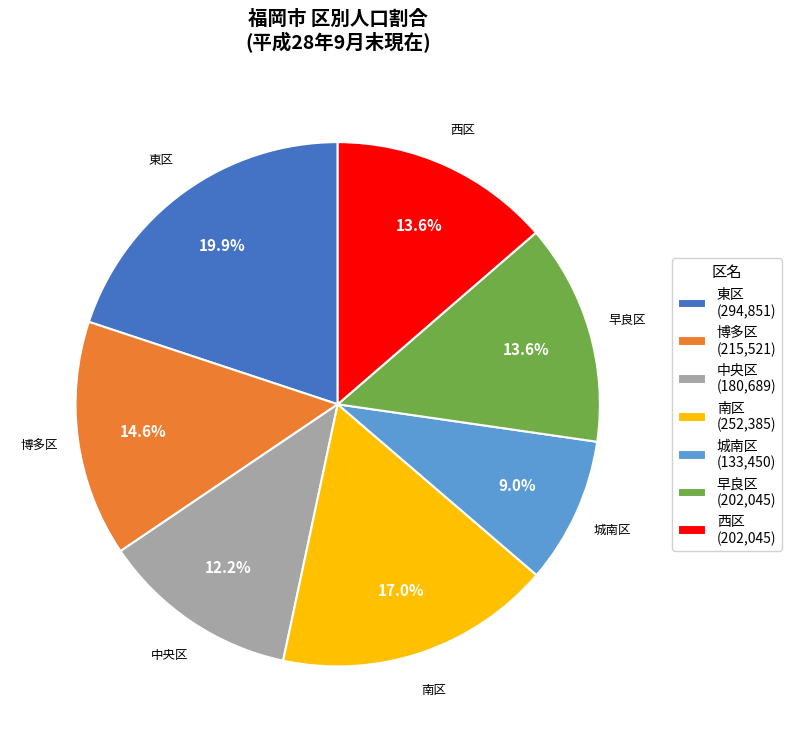

To the nearest percent, what percentage of the pie is 城南区?

9%